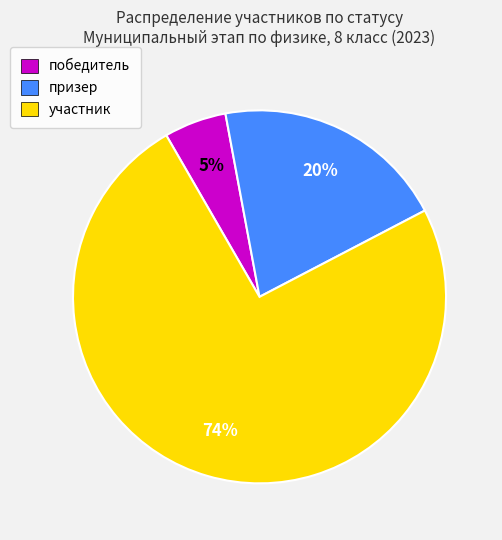

To the nearest percent, what percentage of the pie is победитель?

5%